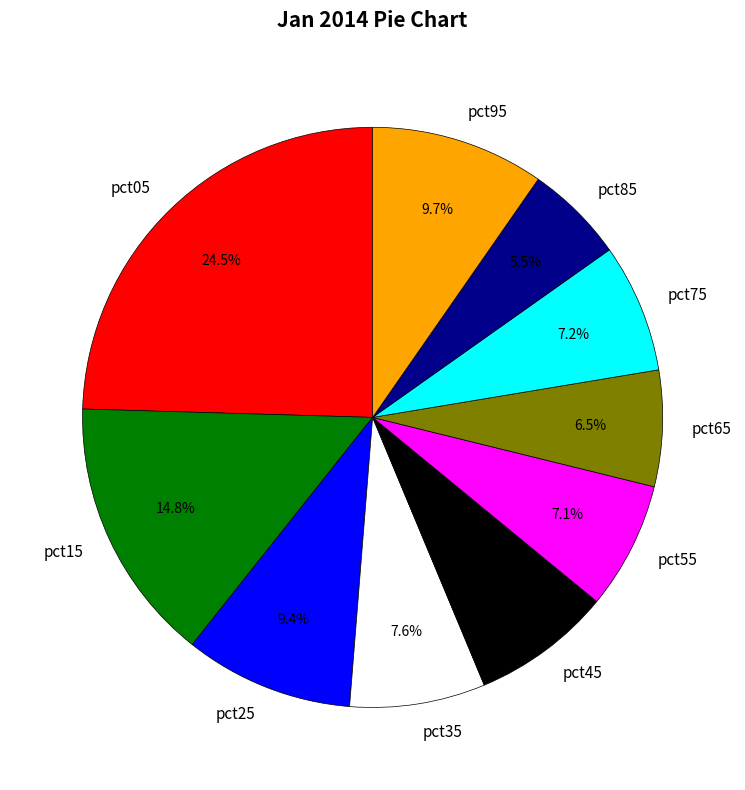

Is it true that pct65 is 1% of the pie?

False